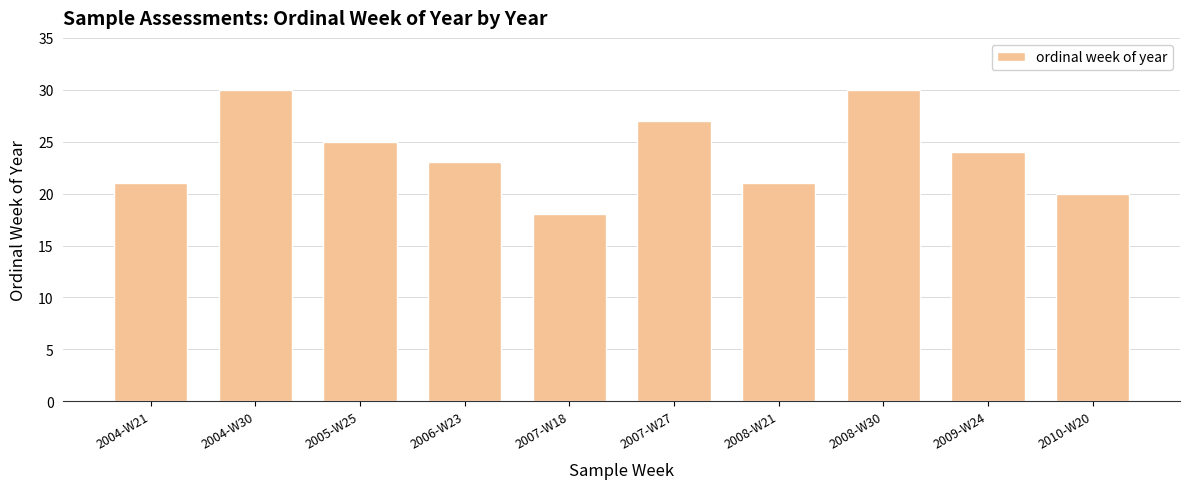

What position from the right is 2004-W30?

9